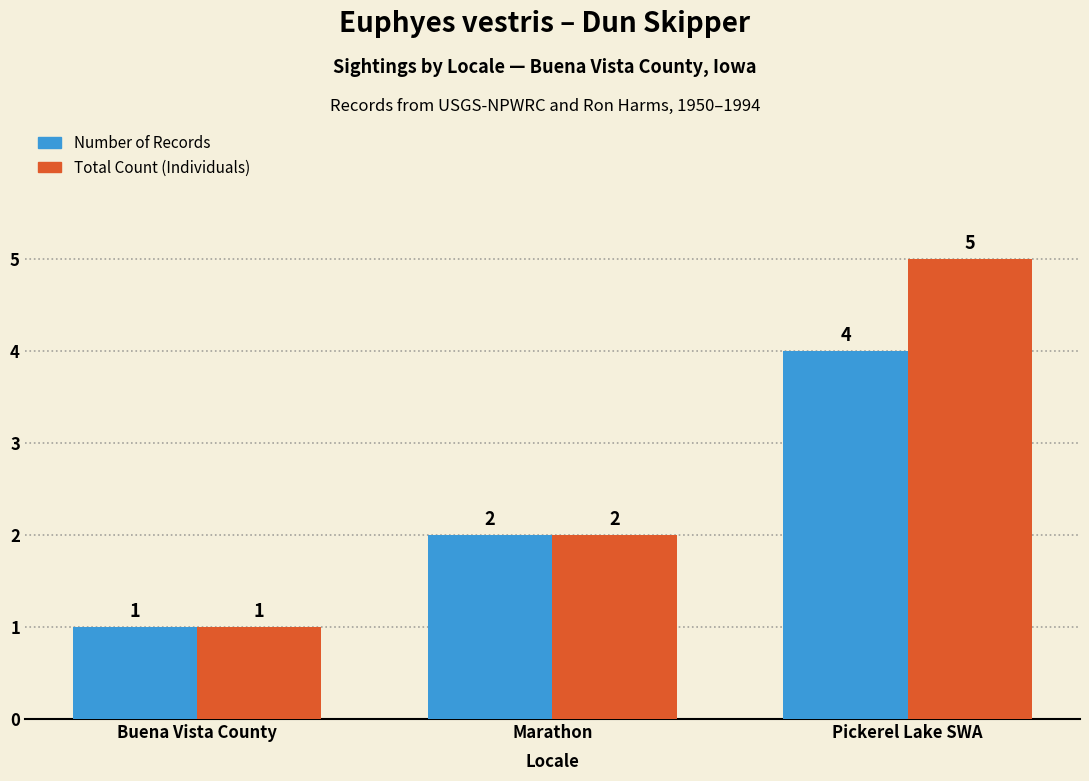

Rank the series at Pickerel Lake SWA from lowest to highest value.

Number of Records, Total Count (Individuals)